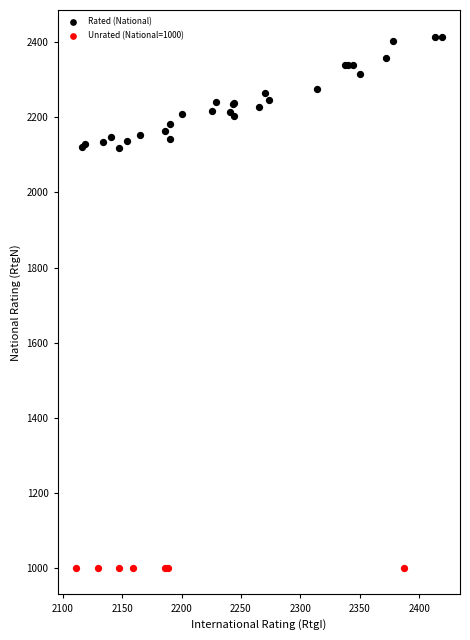

Which series contains the highest Y value?

Rated (National)